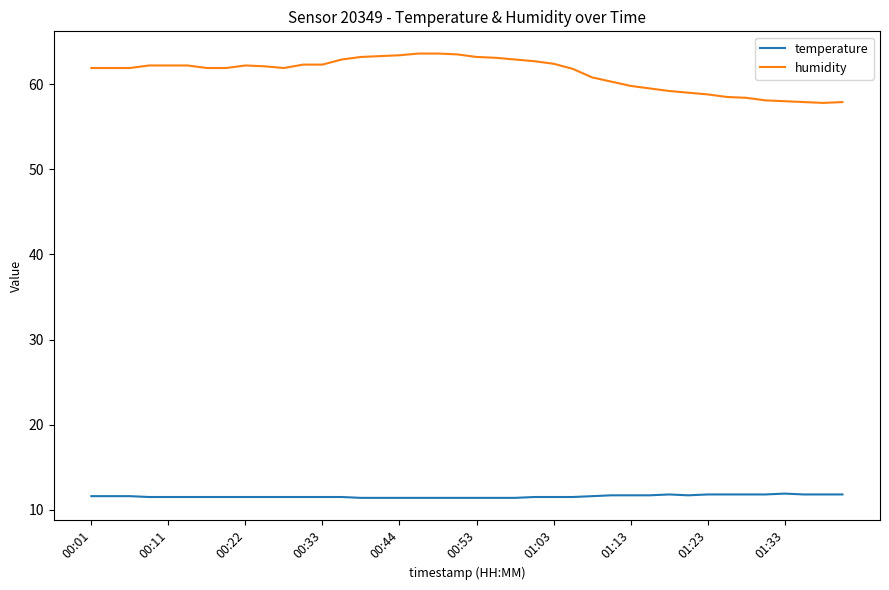

What is the smallest value displayed?

11.4